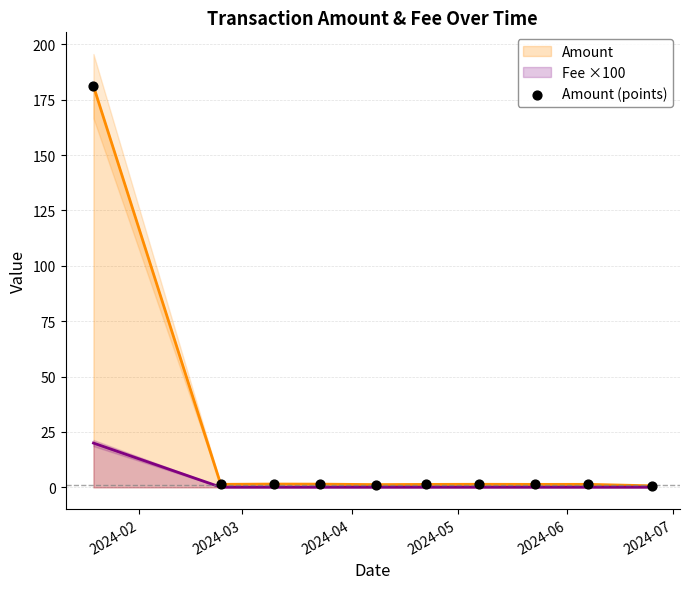

What is the maximum value for Fee ×100?

20.0